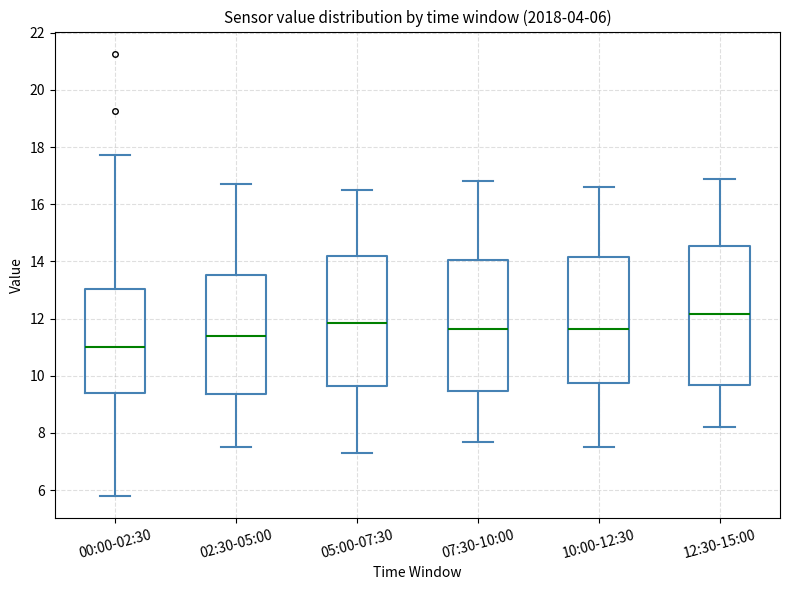

Which box has the highest median line?

12:30-15:00